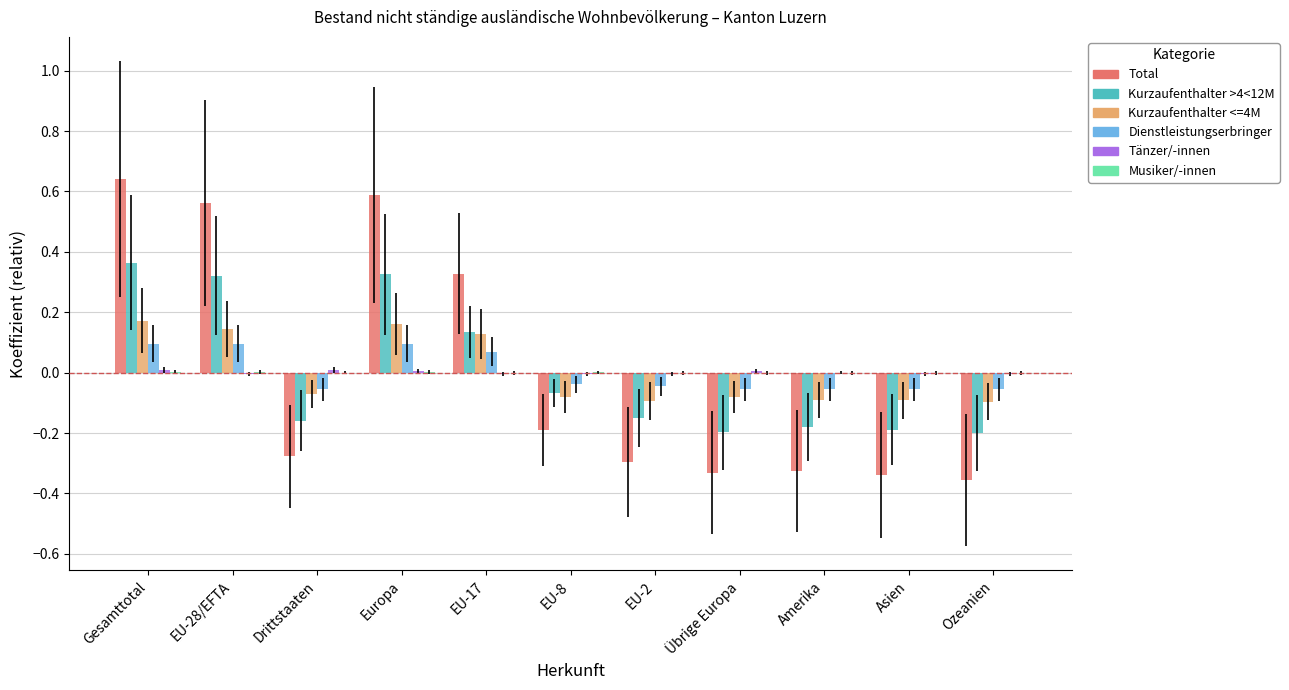

Are the bars horizontal?

No